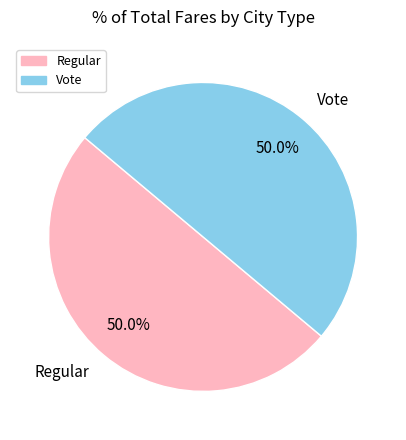

What percentage is the Vote slice, to the nearest percent?

50%